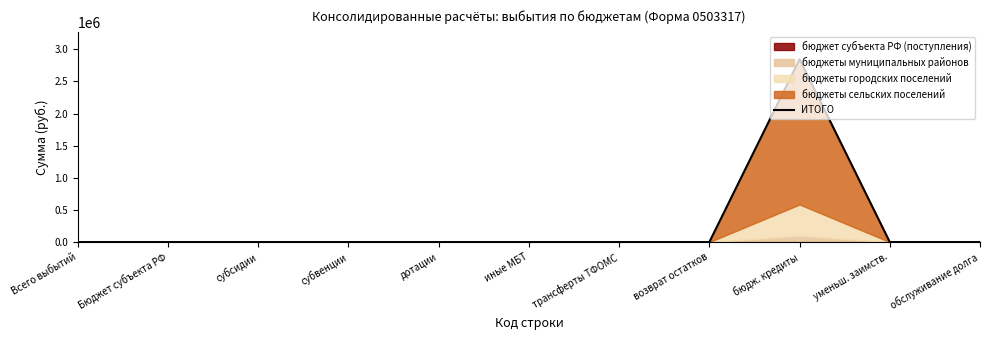

What position from the right is субвенции?

8